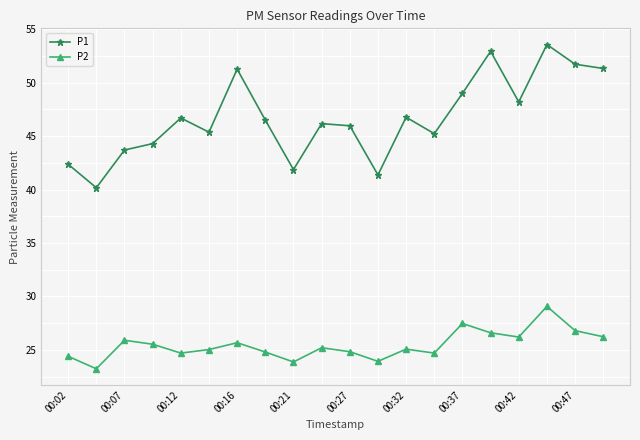

Which series has the largest total across all categories?

P1